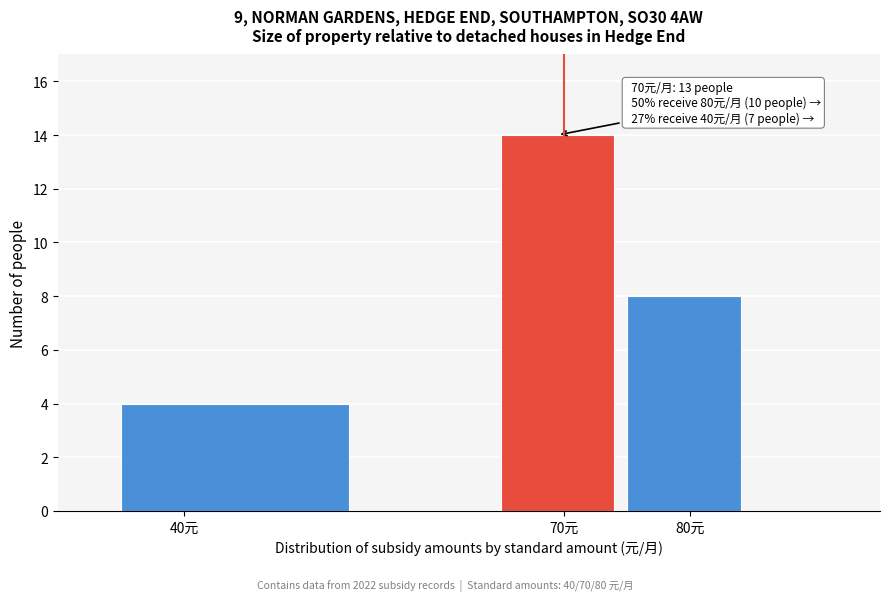

Over which range of the x-axis is the bar tallest?

65 to 75